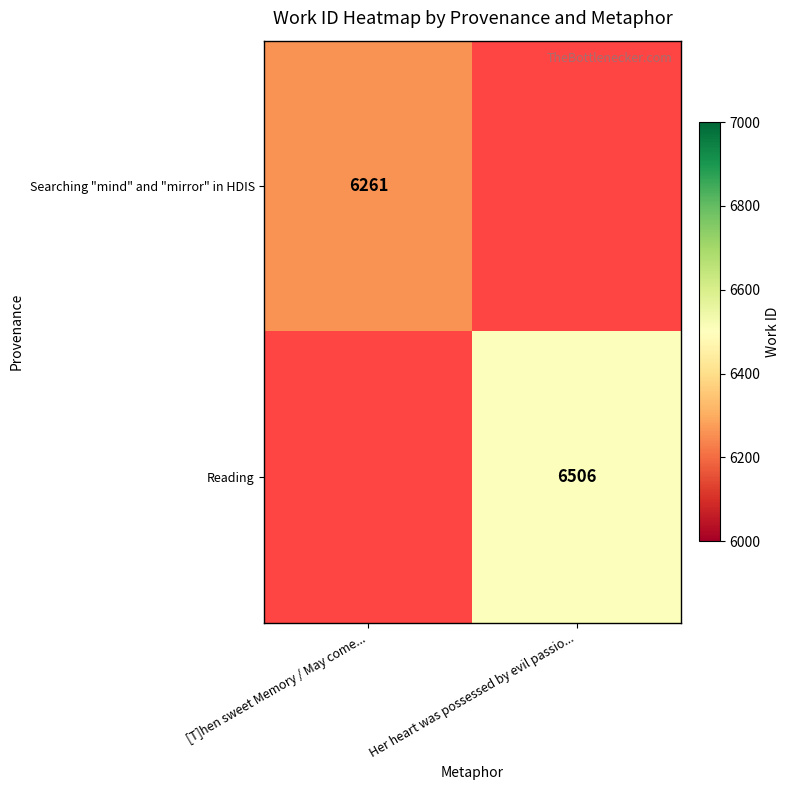

At which category does the chart reach its minimum across all series?

[T]hen sweet Memory / May come...